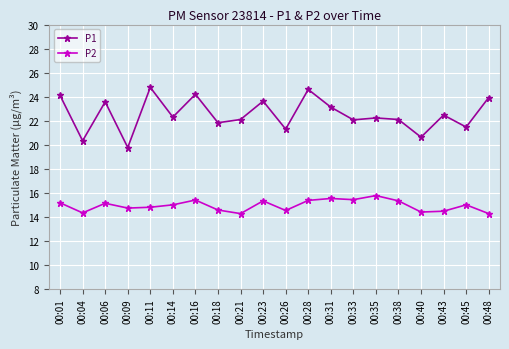

True or false: P2 and P1 intersect in this chart.

False